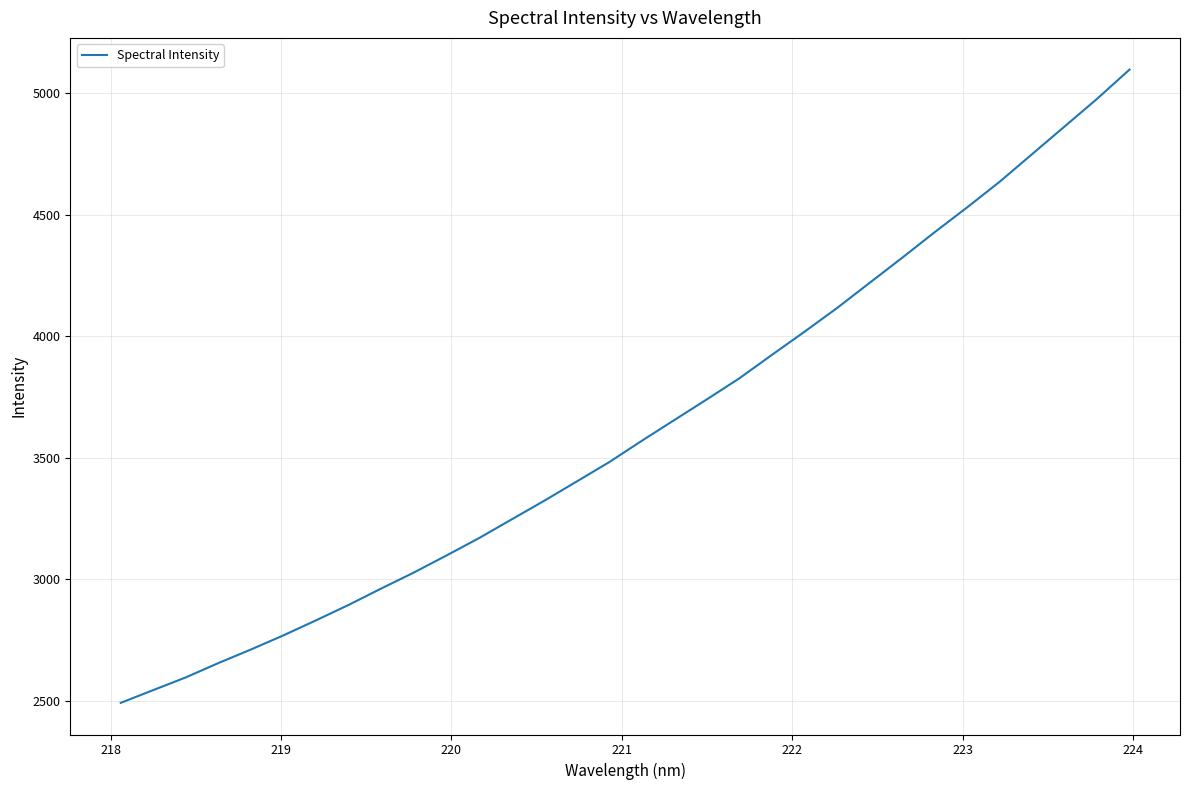

What is the smallest value displayed?

2491.2